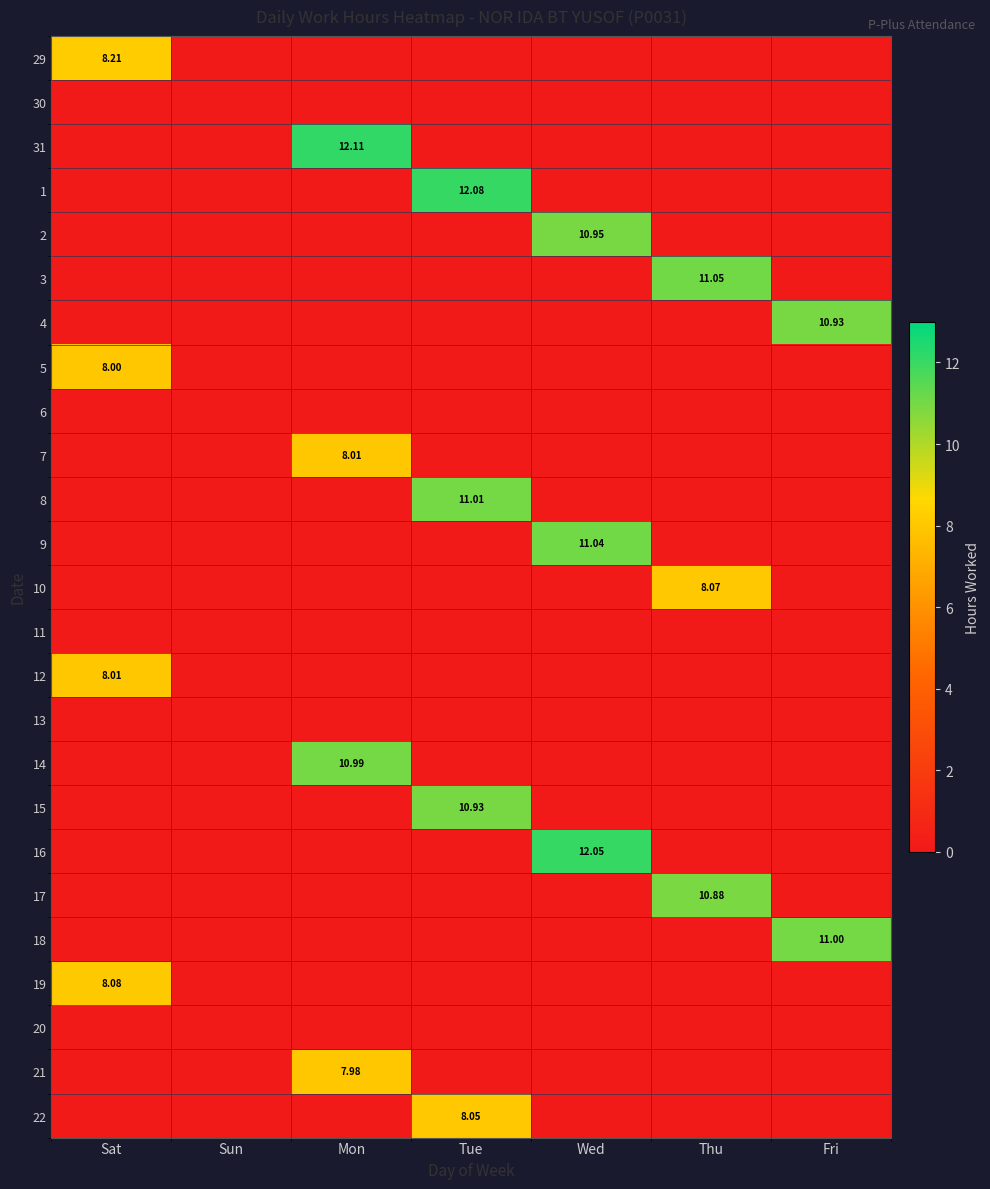

Which series has the largest range (max minus min)?

31